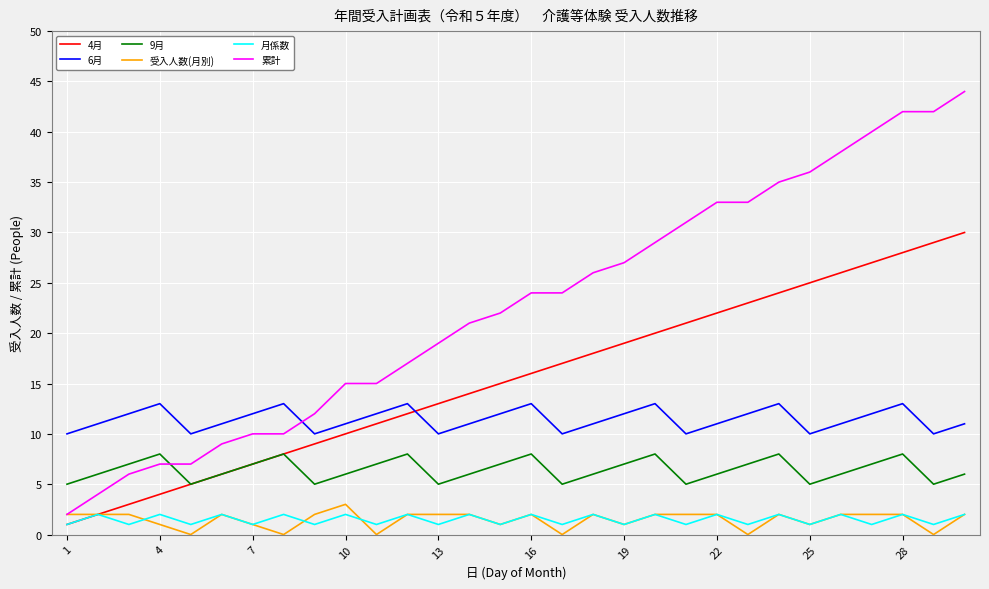

Which series has the largest total across all categories?

累計